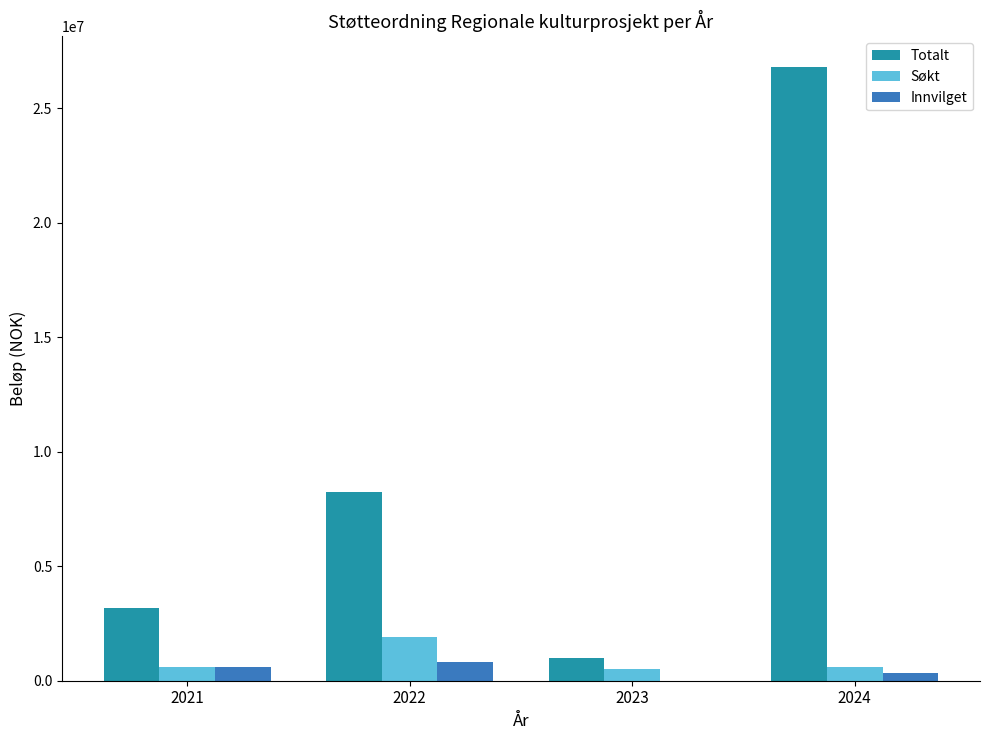

True or false: Innvilget has a value of 800000 at 2022.

True